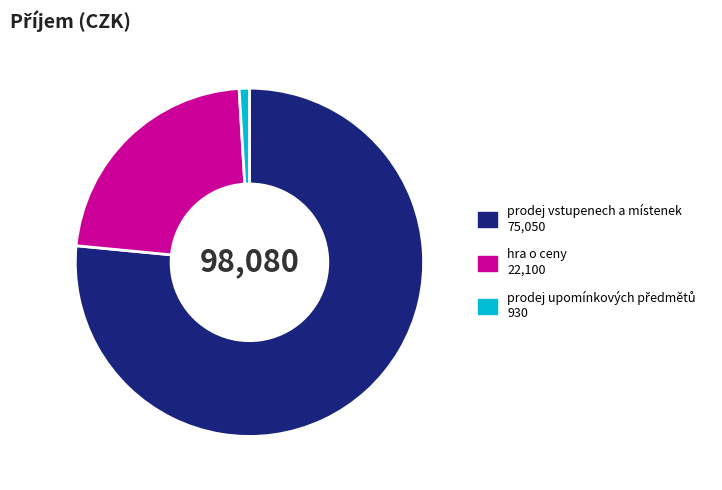

How many slices are in this pie chart?

3